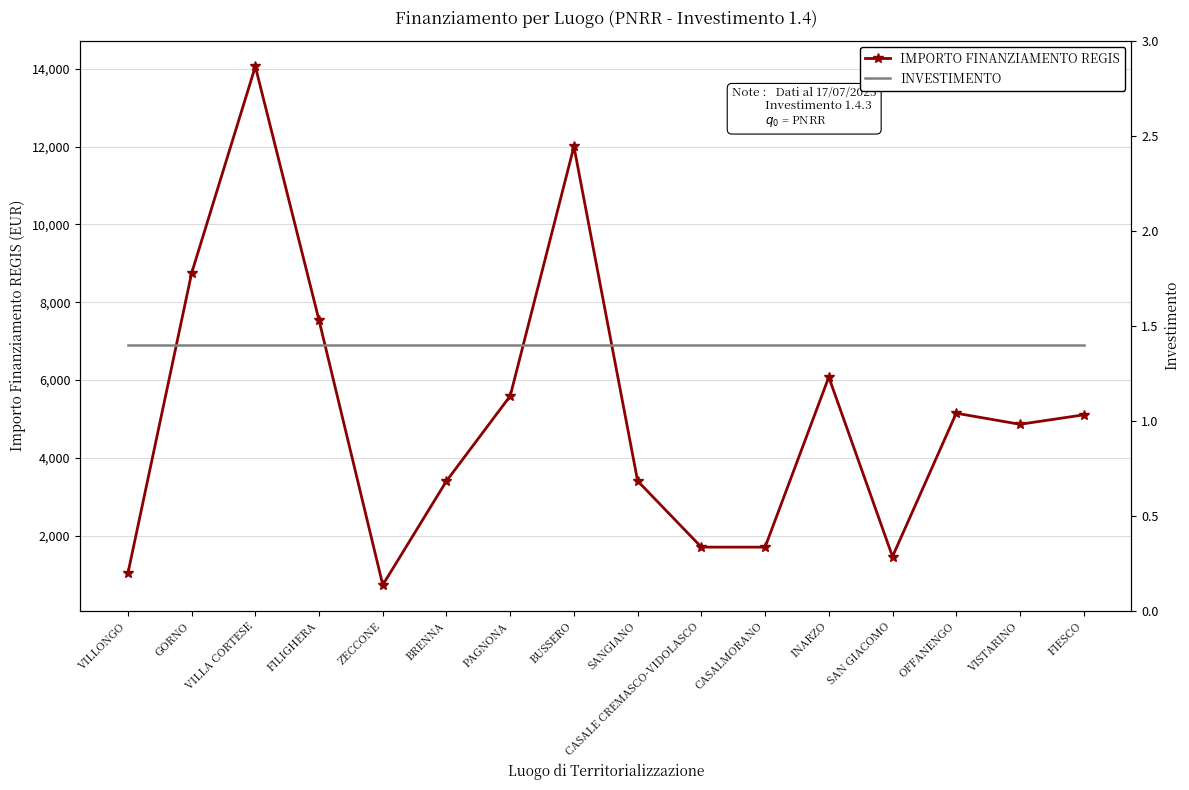

What value does the IMPORTO FINANZIAMENTO REGIS series have at CASALMORANO?

1701